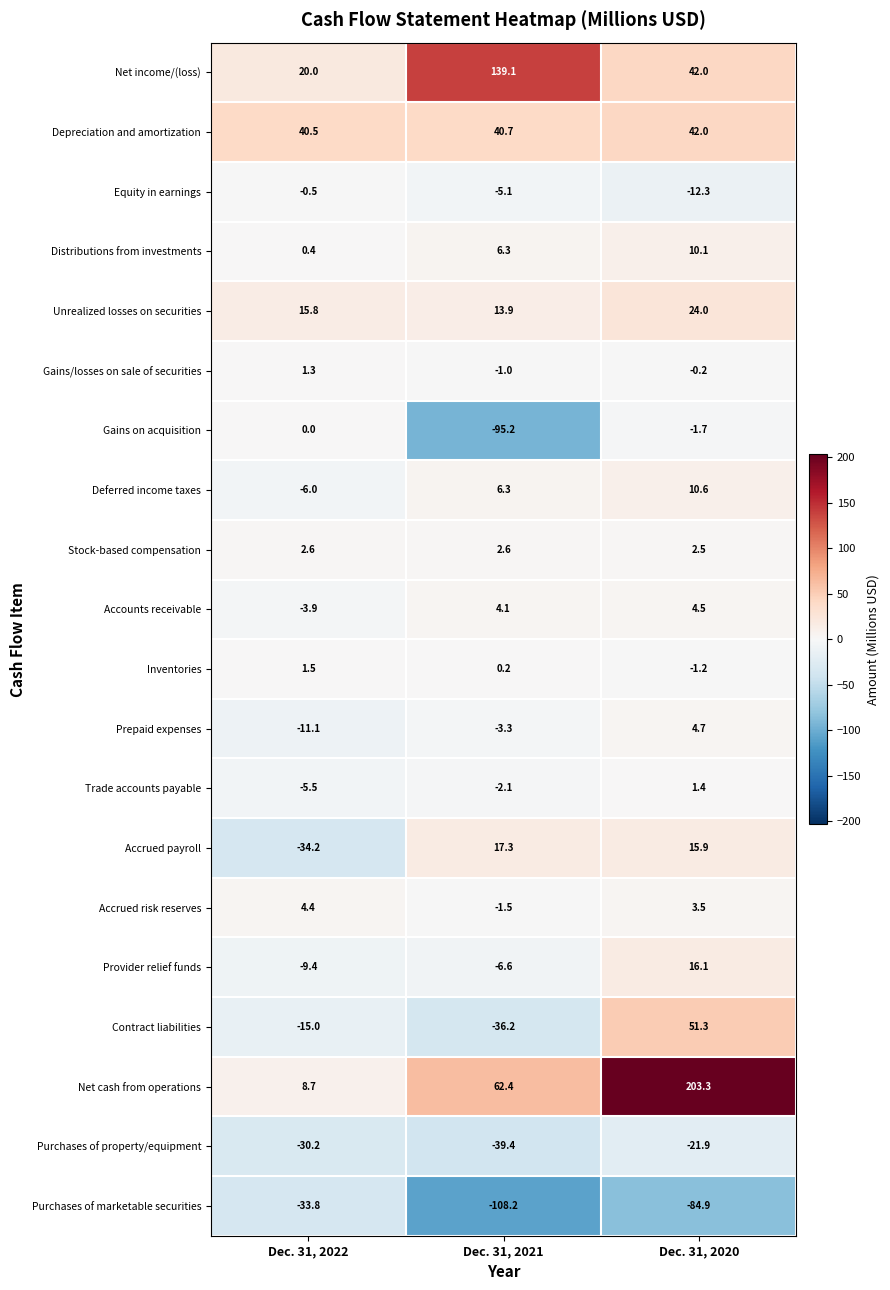

What is the average value of the Accounts receivable series?

1.6